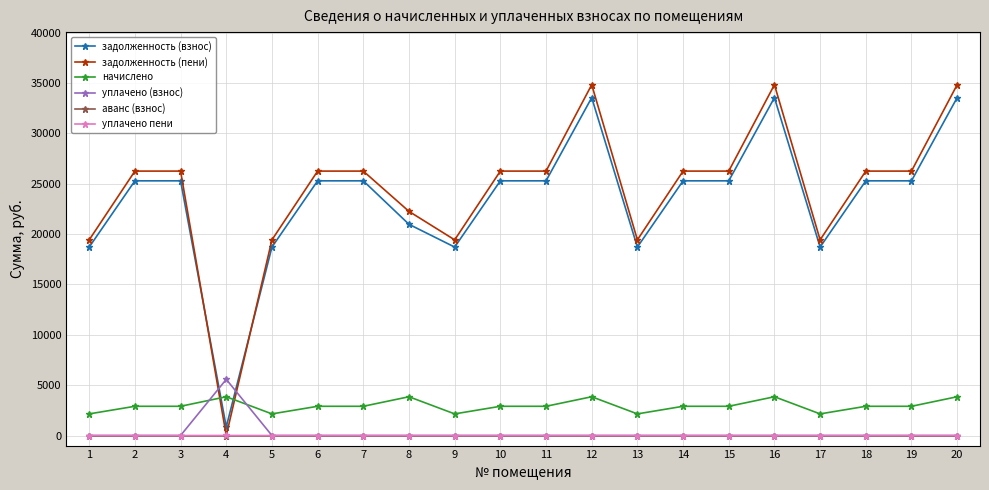

What is the maximum value shown in the chart?

34833.3